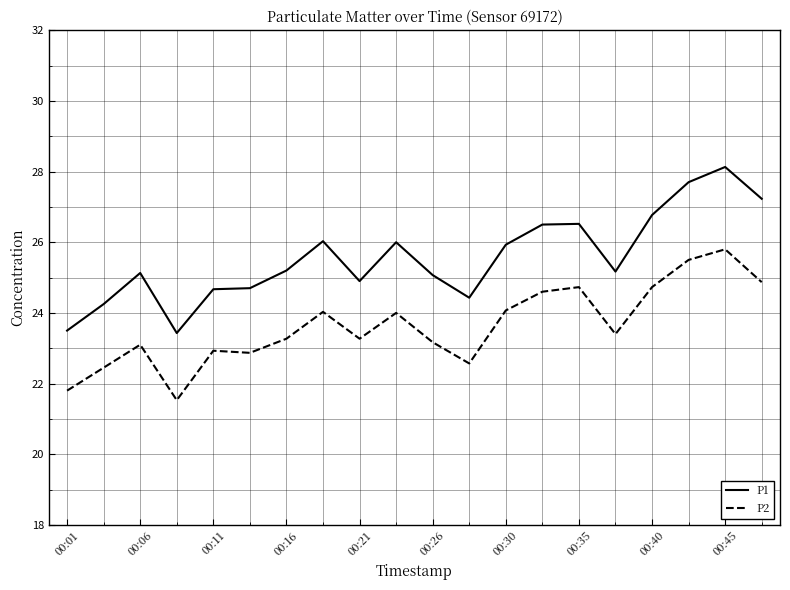

Which series has the largest range (max minus min)?

P1